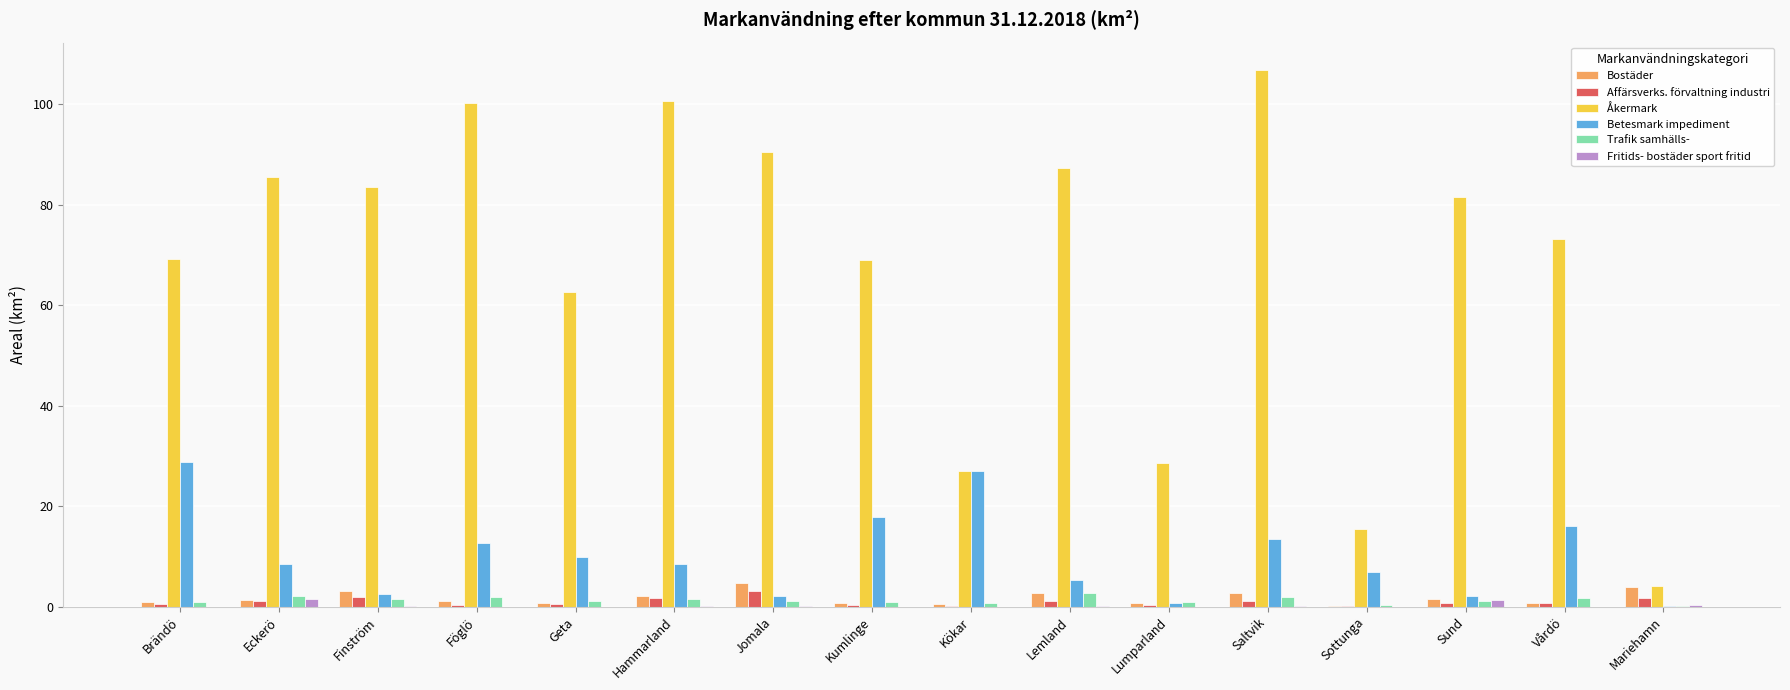

What is the sum of the Åkermark values at Kumlinge and Sottunga?

84.5